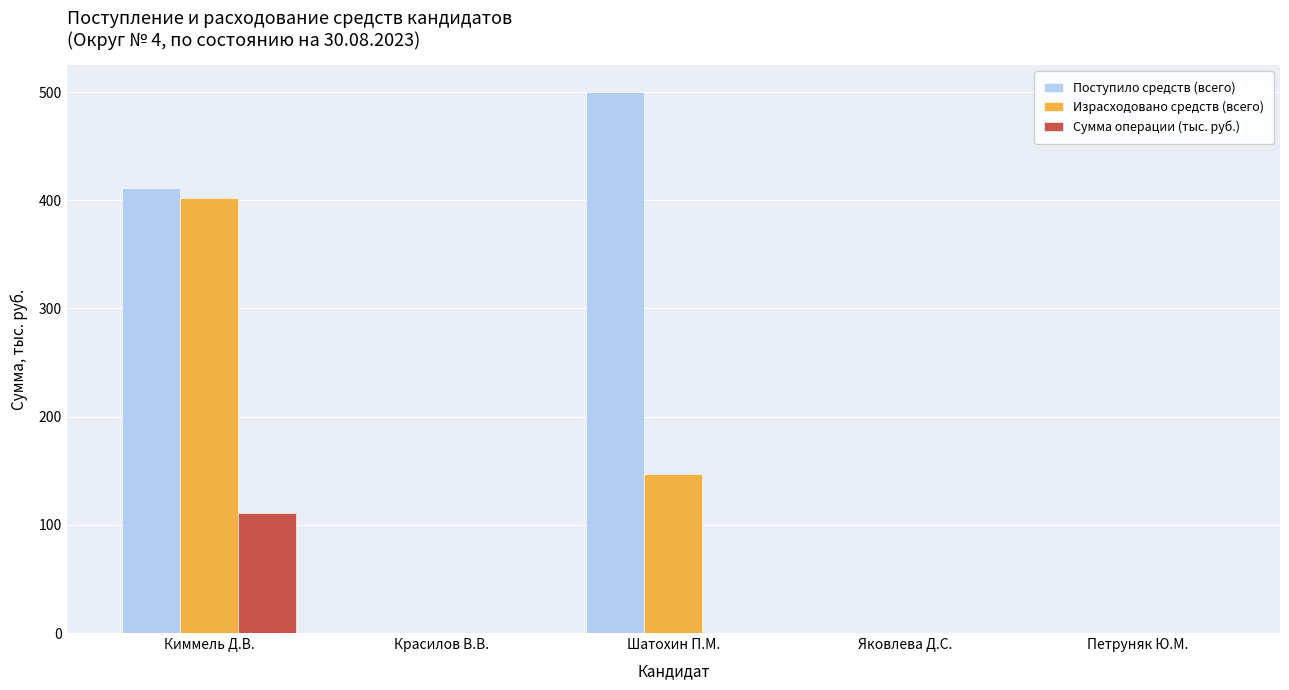

Which series has the largest total across all categories?

Поступило средств (всего)